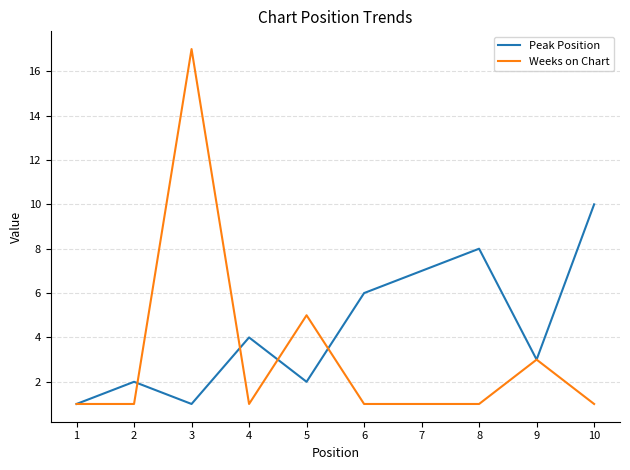

Which series has the widest spread of values?

Weeks on Chart